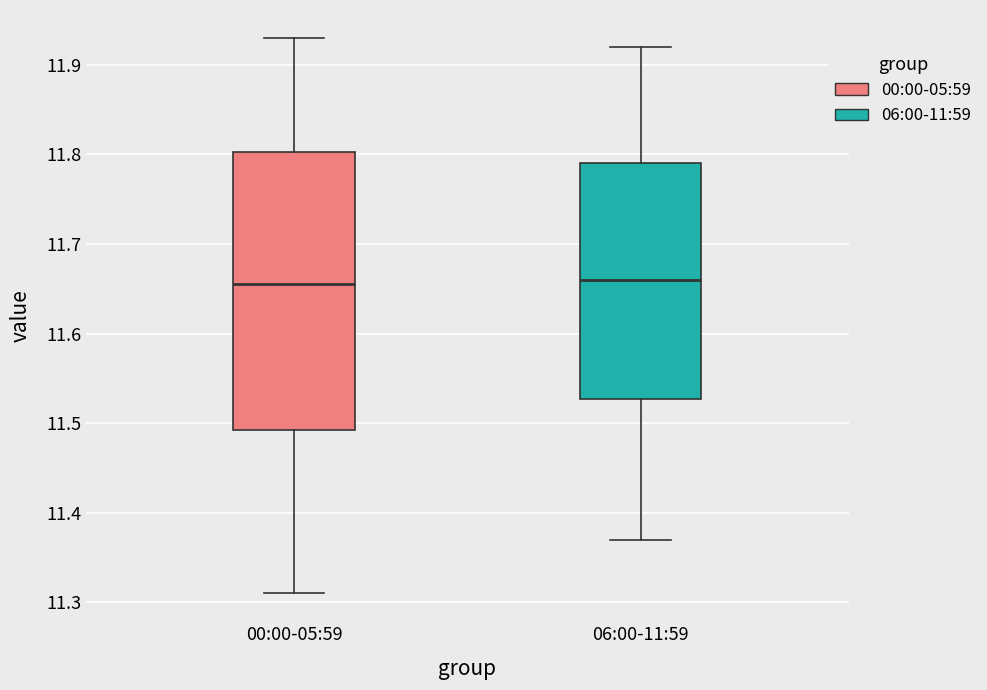

Where is the lower edge of the box for 00:00-05:59 on the y-axis? The values are not printed on the chart, so give them approximately, as read against the axis.

11.49